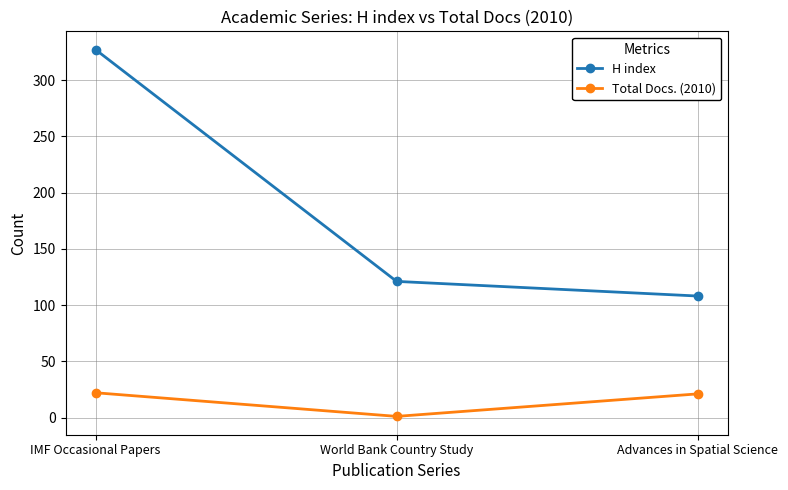

At how many categories does at least one series exceed 318?

1